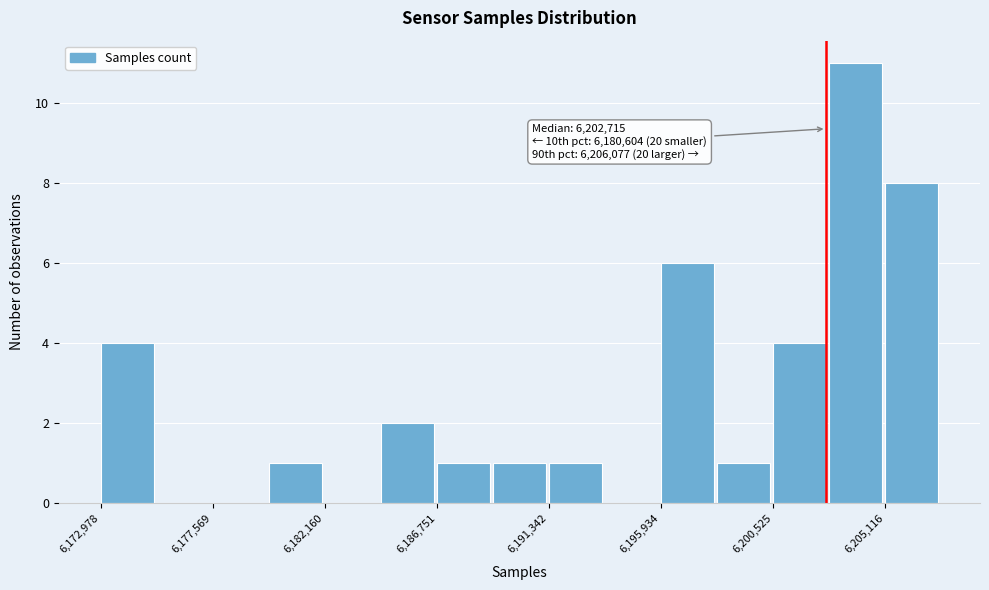

Which range on the x-axis has the tallest bar?

6203000 to 6205000